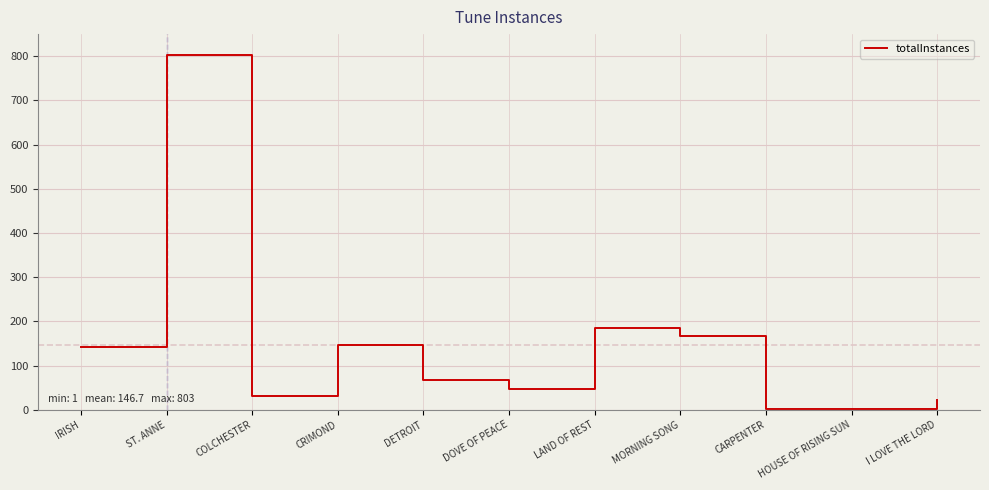

What position from the left is I LOVE THE LORD?

11